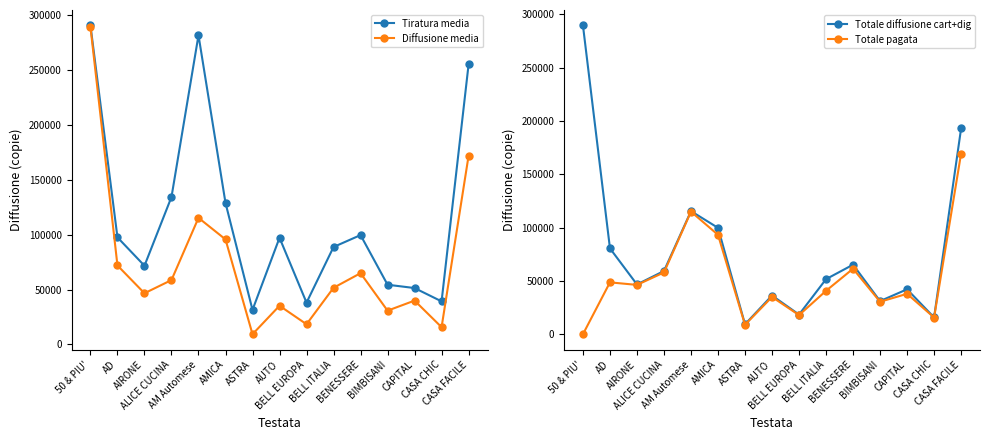

What is the difference between the highest and lowest values at 50 & PIU'?

290718